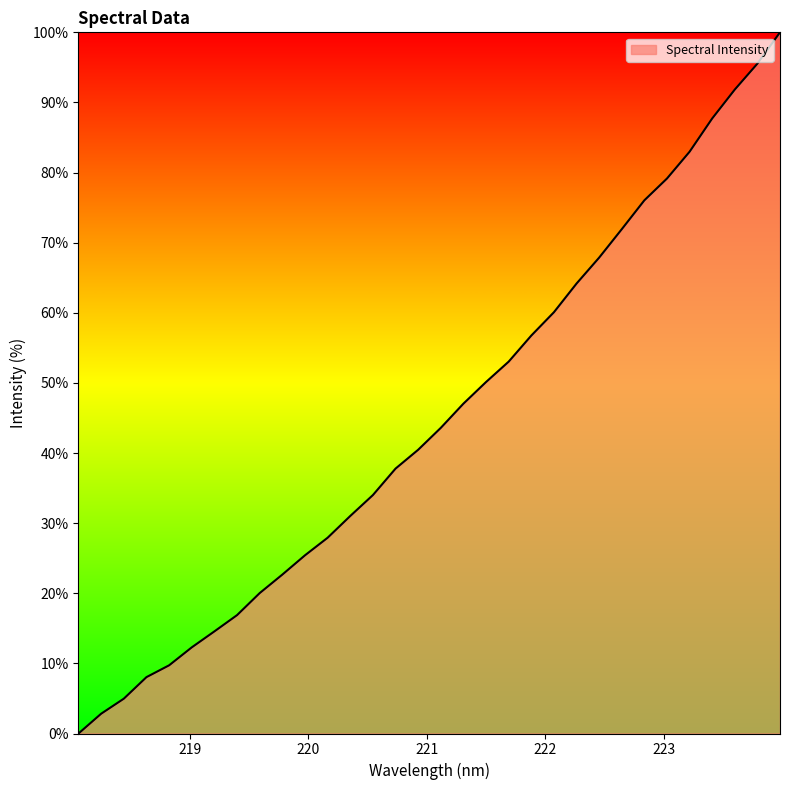

What is the maximum value shown in the chart?

100.0